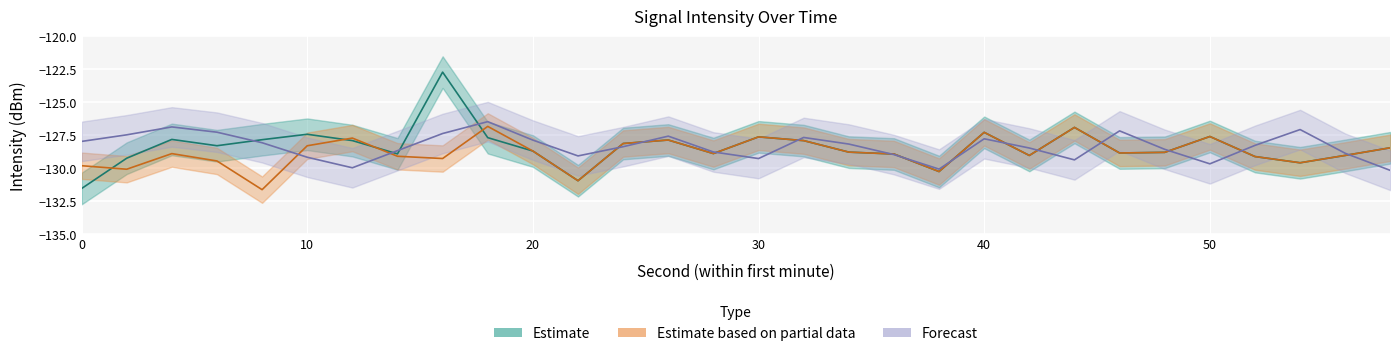

How many values in the Estimate series exceed -128?

12